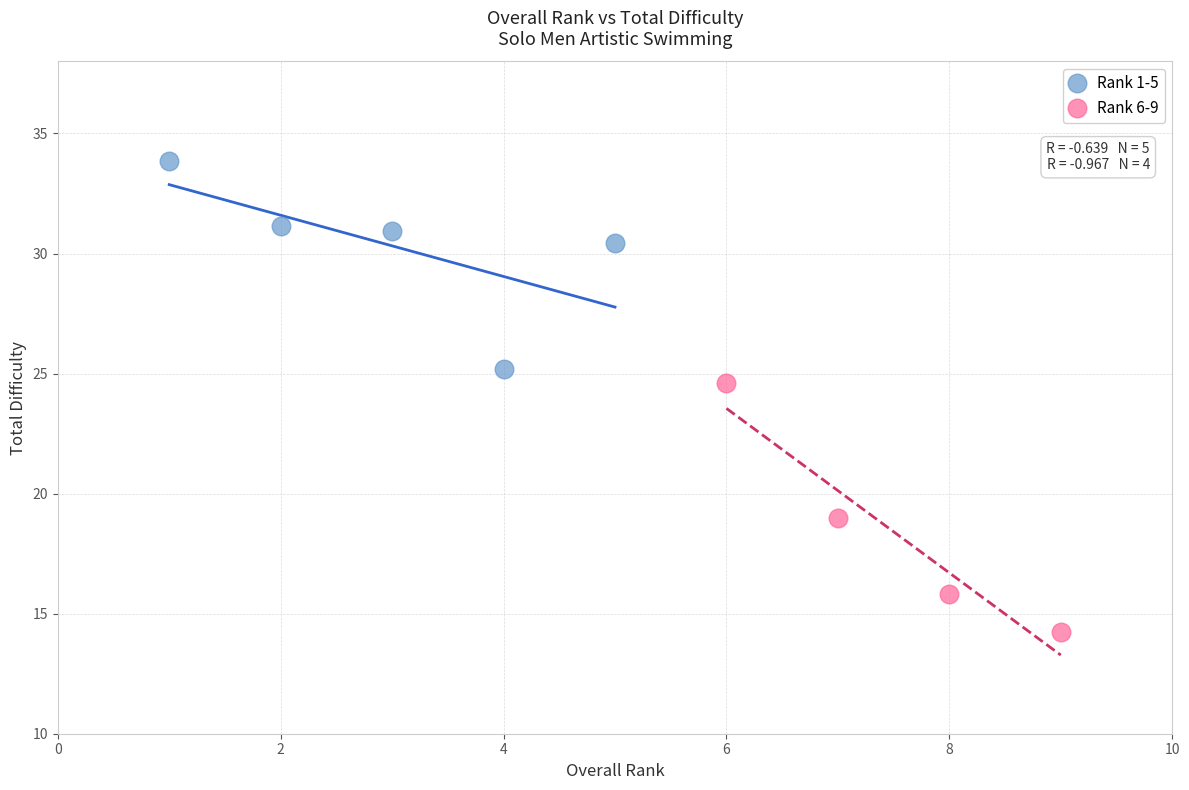

Which series reaches the maximum Y coordinate?

Rank 1-5